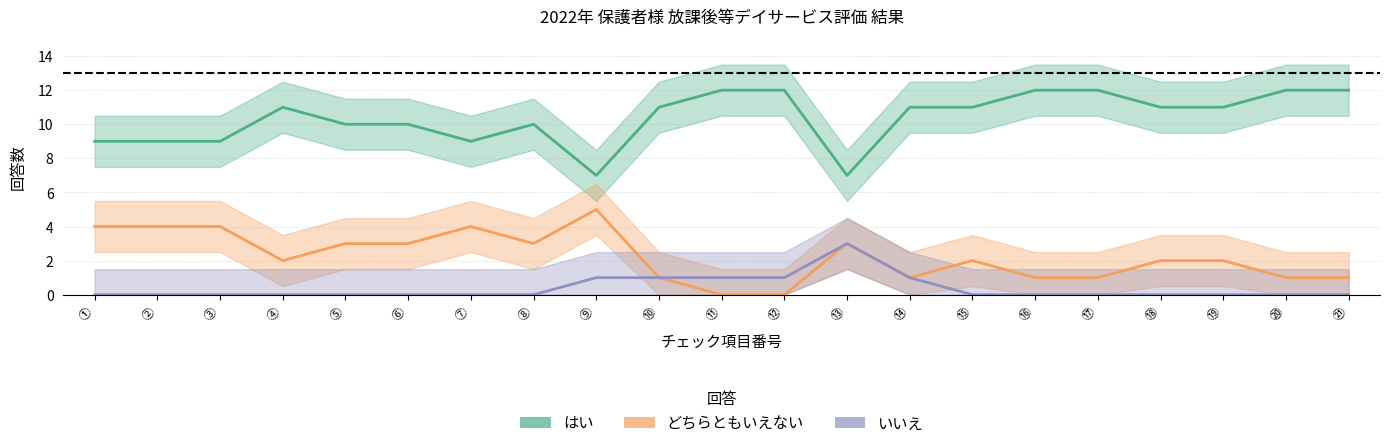

True or false: いいえ and はい intersect in this chart.

False